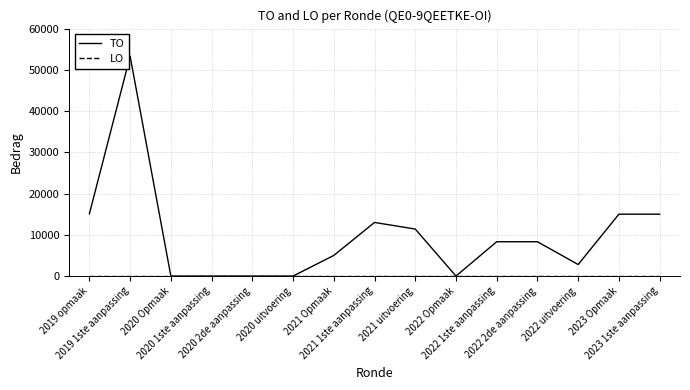

What is the maximum value shown in the chart?

53300